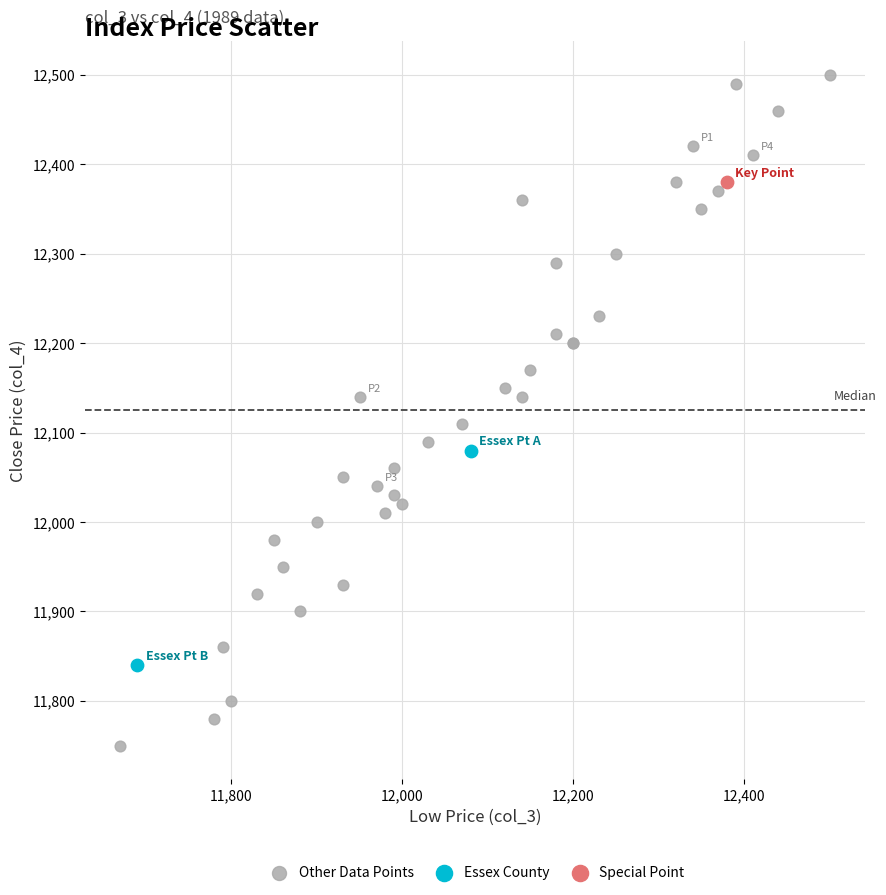

What are all the series names shown in the legend?

Other Data Points, Essex County, Special Point